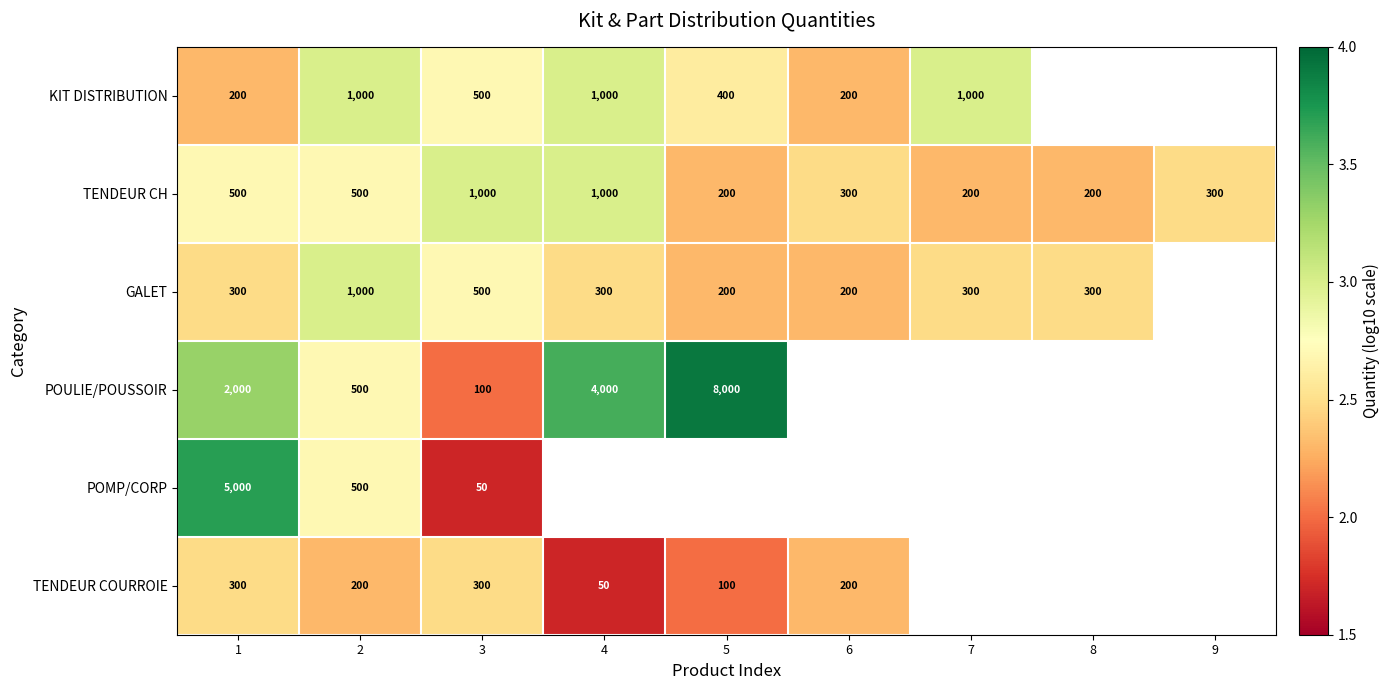

Is the value of POULIE/POUSSOIR at 4 greater than the value of TENDEUR CH at 8?

Yes